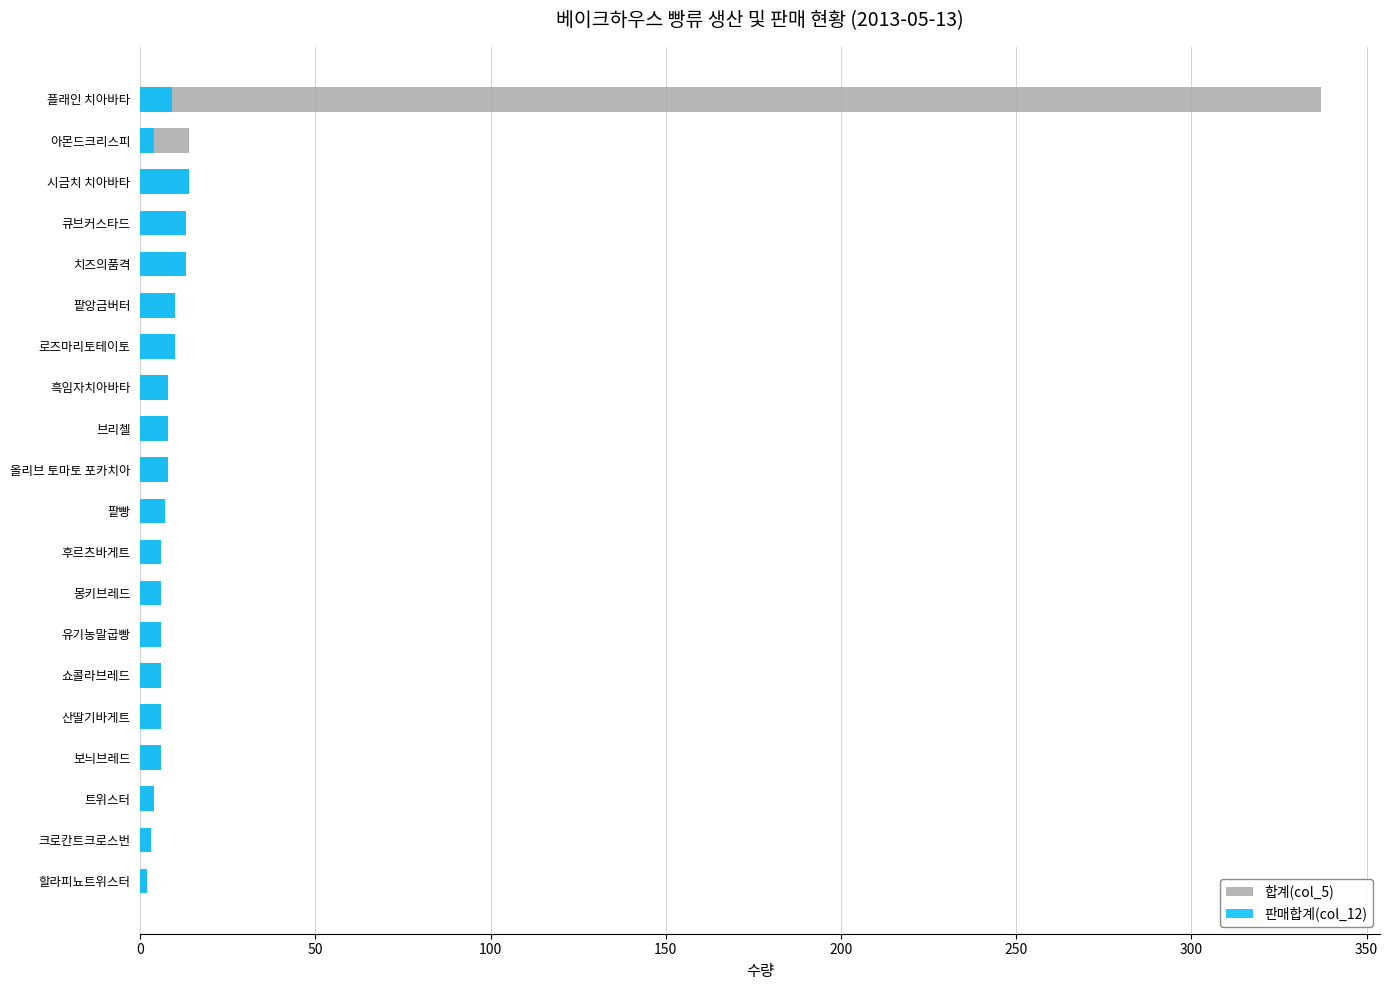

What is the lowest value of the 합계(col_5) series?

2